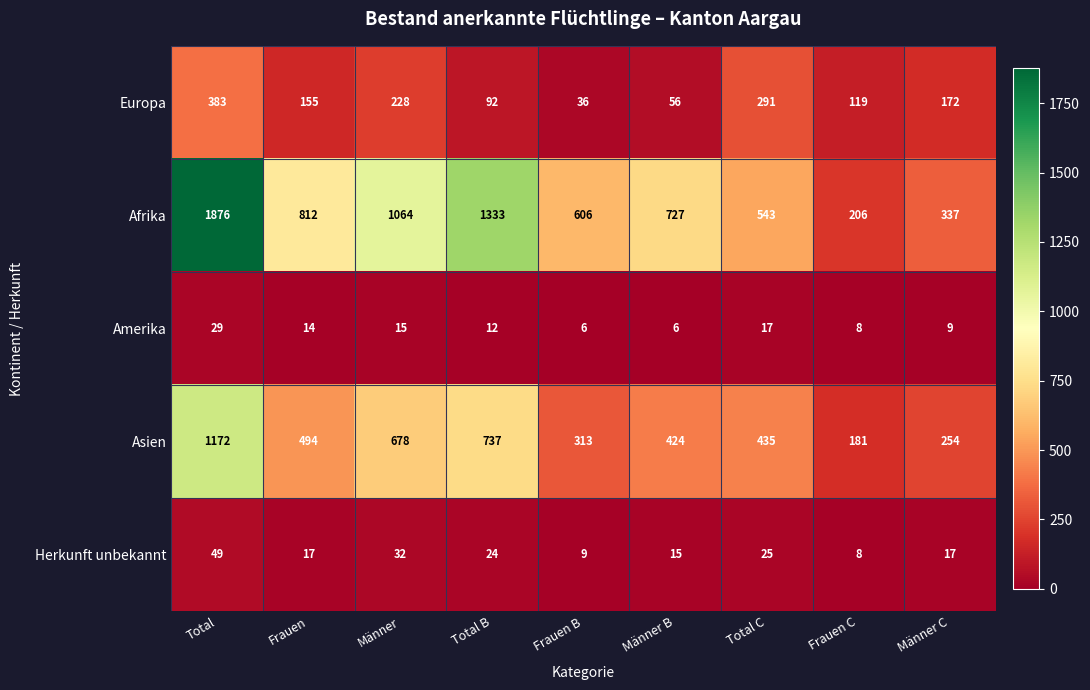

Rank the series by their maximum value, from highest to lowest.

Afrika, Asien, Europa, Herkunft unbekannt, Amerika